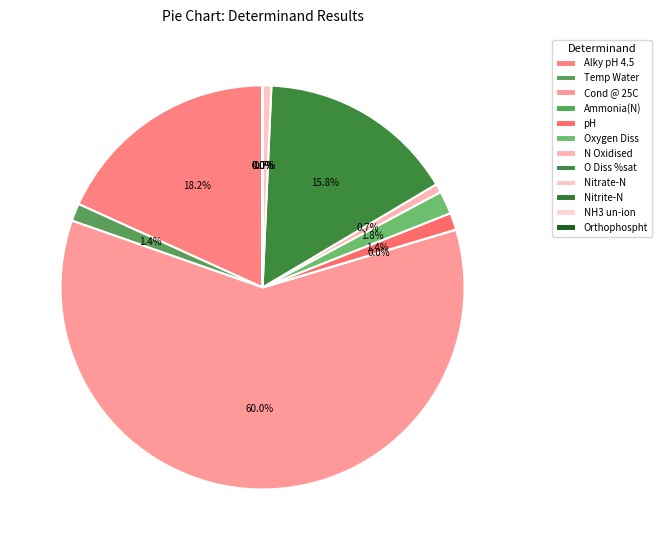

Which category has the biggest portion of the pie?

Cond @ 25C